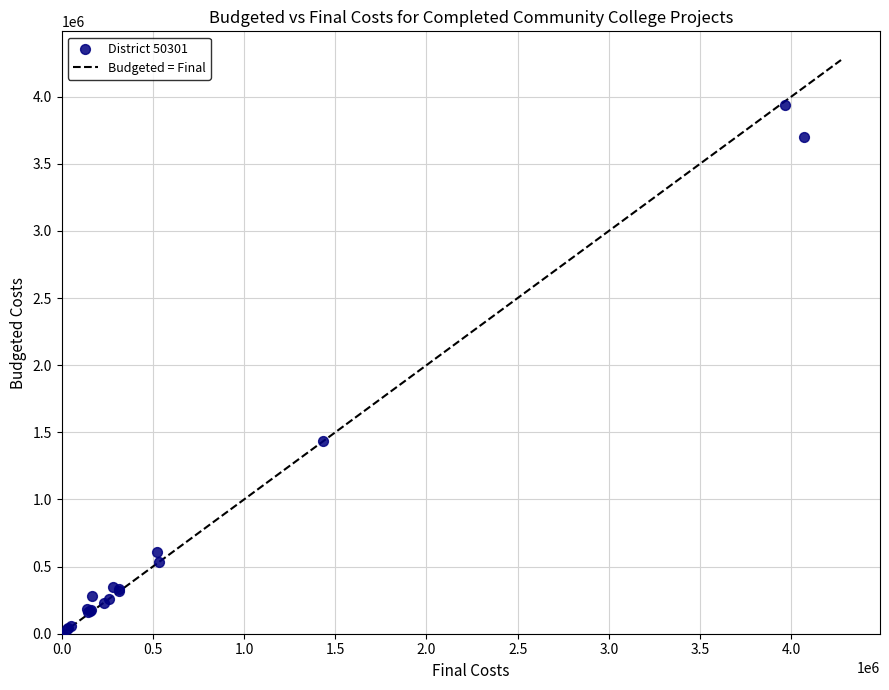

What Y value in the scatter plot is closest to 1967105?

1435600